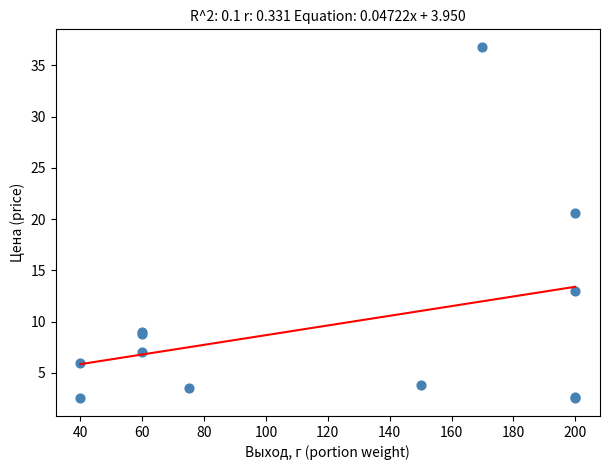

What Y value in the scatter plot is closest to 19?

20.6